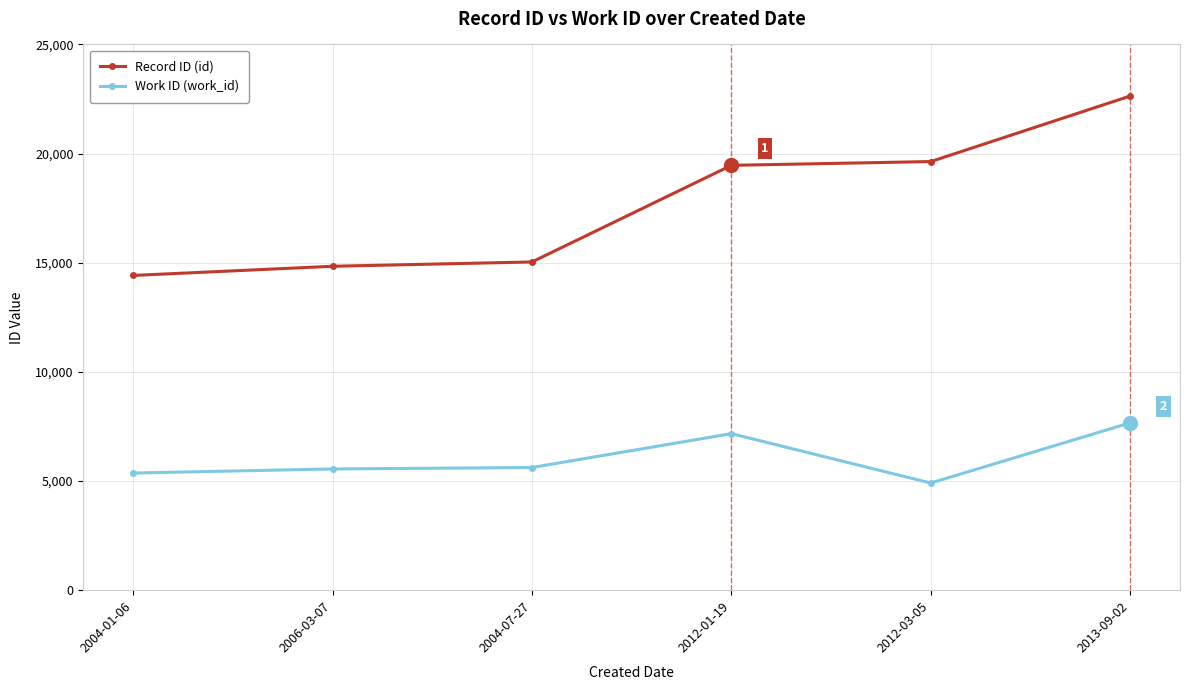

Which series has the largest range (max minus min)?

Record ID (id)